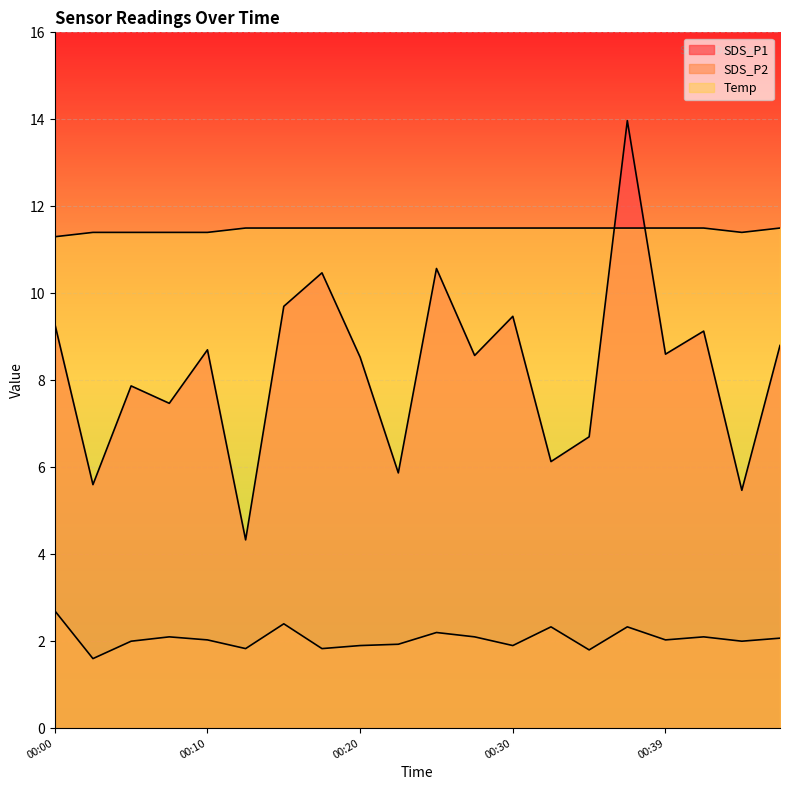

Which category has the lowest value across all series?

00:02